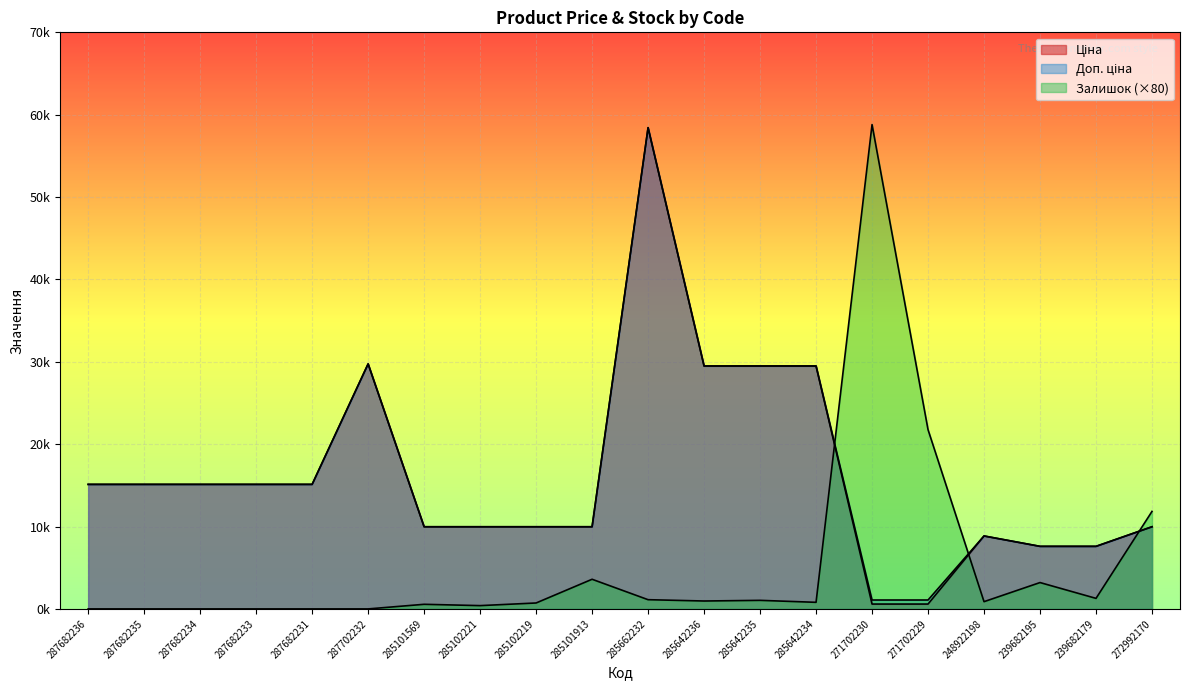

Which has a higher value, 239682179 or 287682236?

287682236